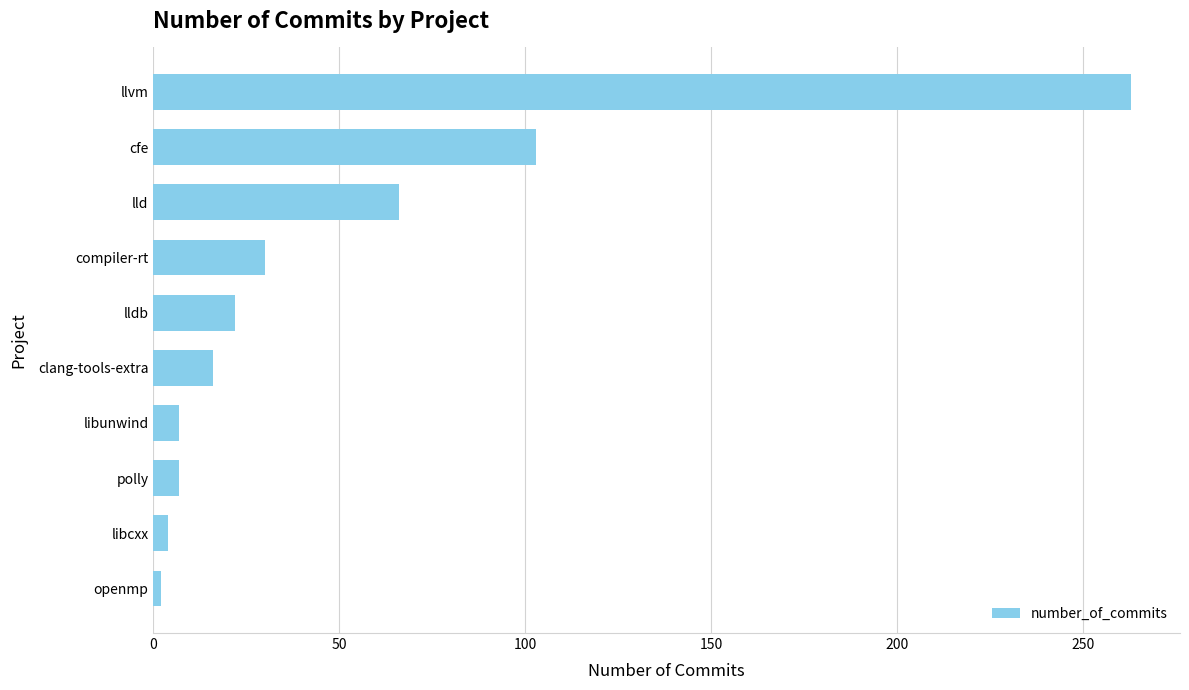

Between openmp and compiler-rt, which is larger?

compiler-rt